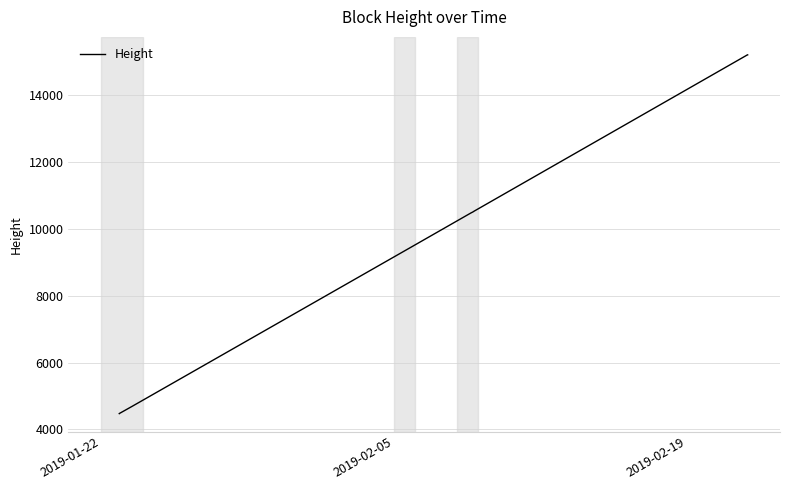

How many data points are above 10534?

10